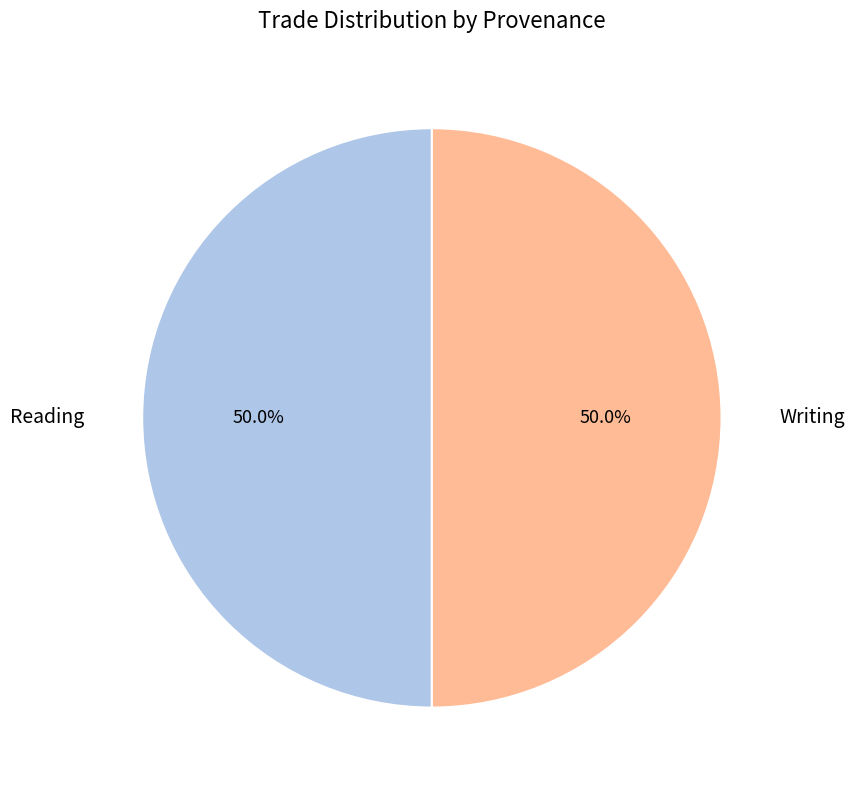

Approximately how many times larger is the value at Reading compared to Writing?

1.0